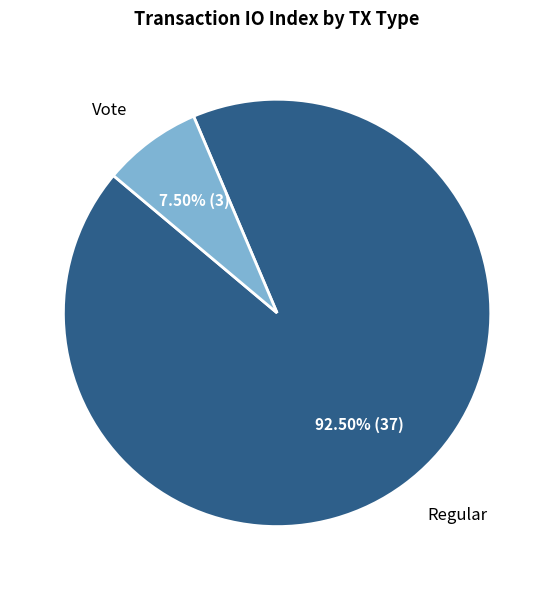

Which has a higher value, Vote or Regular?

Regular